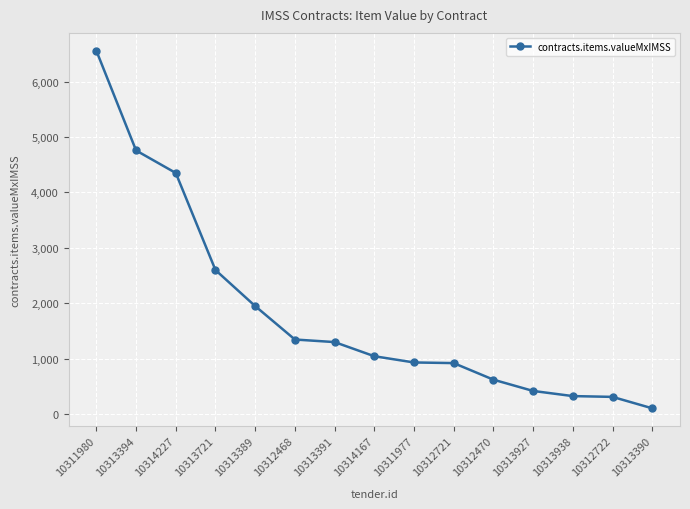

What is the label of the 2nd point from the right?

10312722